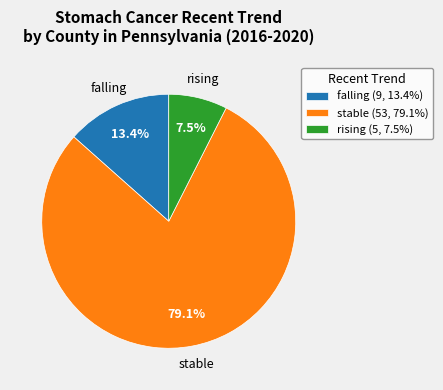

To the nearest percent, what portion does stable represent?

79%